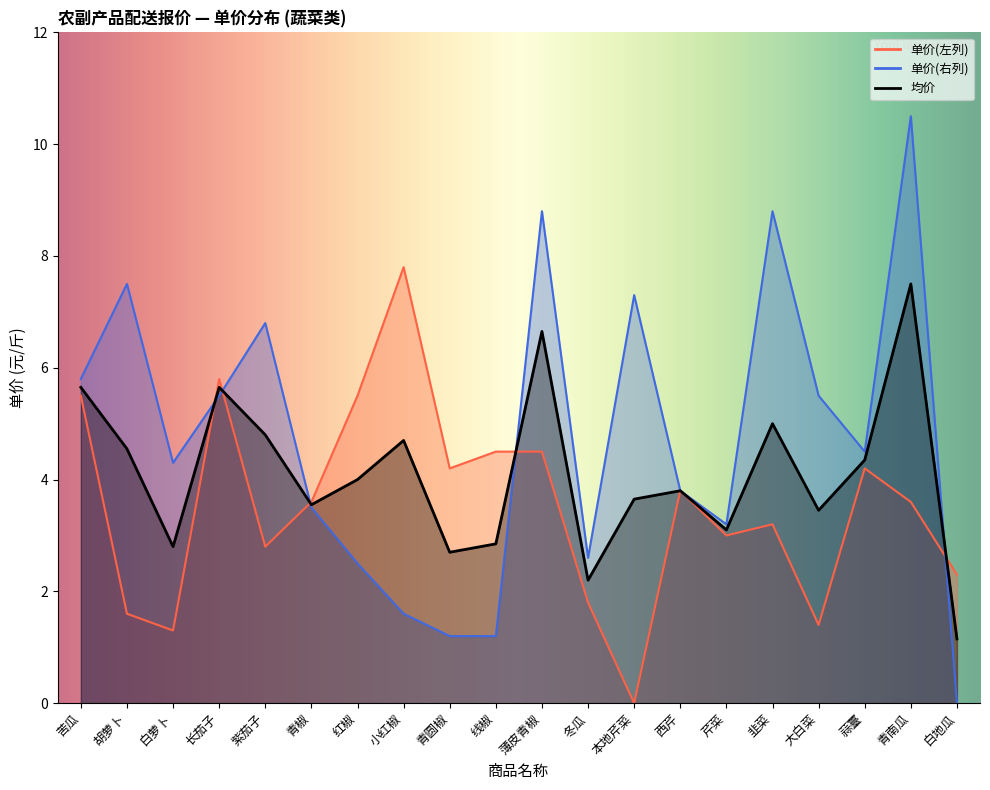

Is the value of 均价 at 紫茄子 greater than the value of 单价(左列) at 冬瓜?

Yes